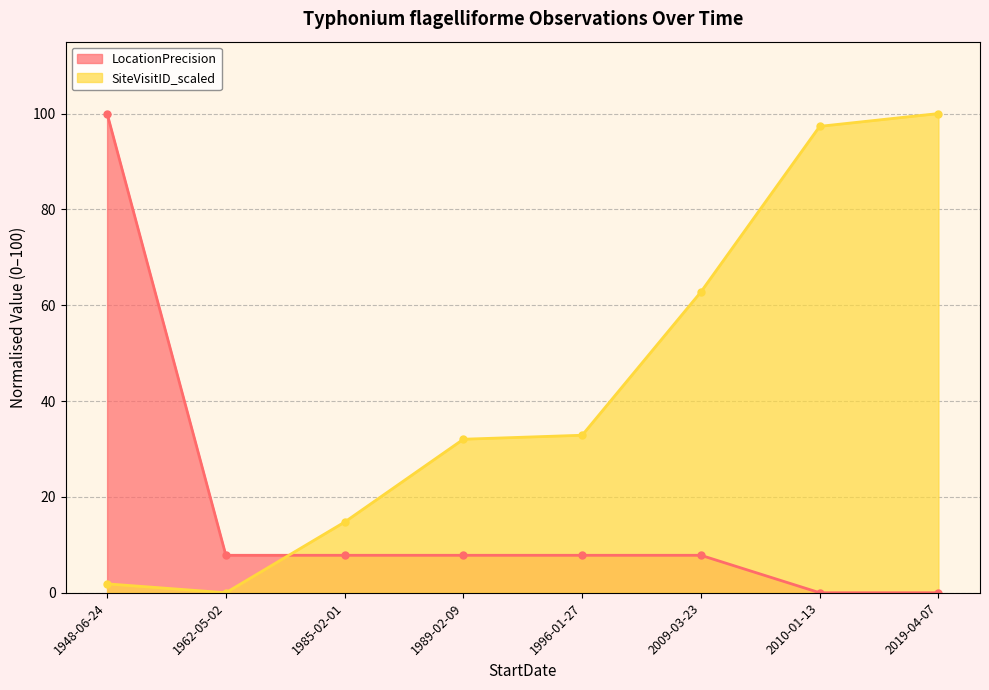

The value of SiteVisitID_scaled (line) at 1962-05-02 is -60.0. True or false?

False